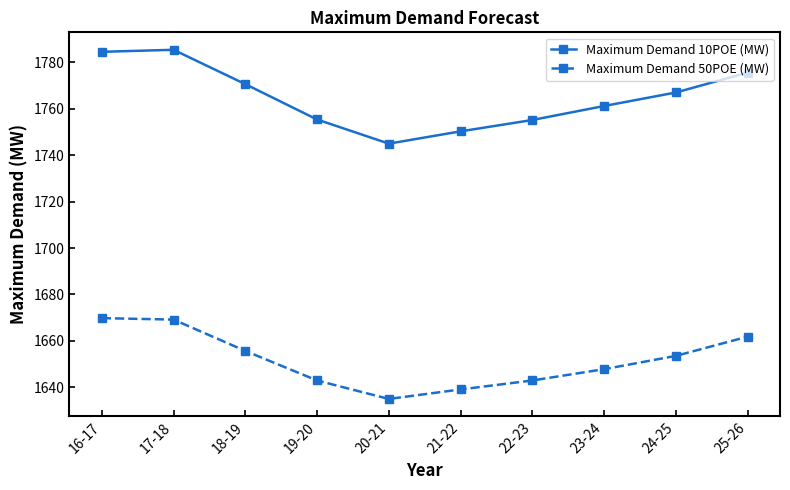

Read the Maximum Demand 10POE (MW) value at 22-23.

1755.2